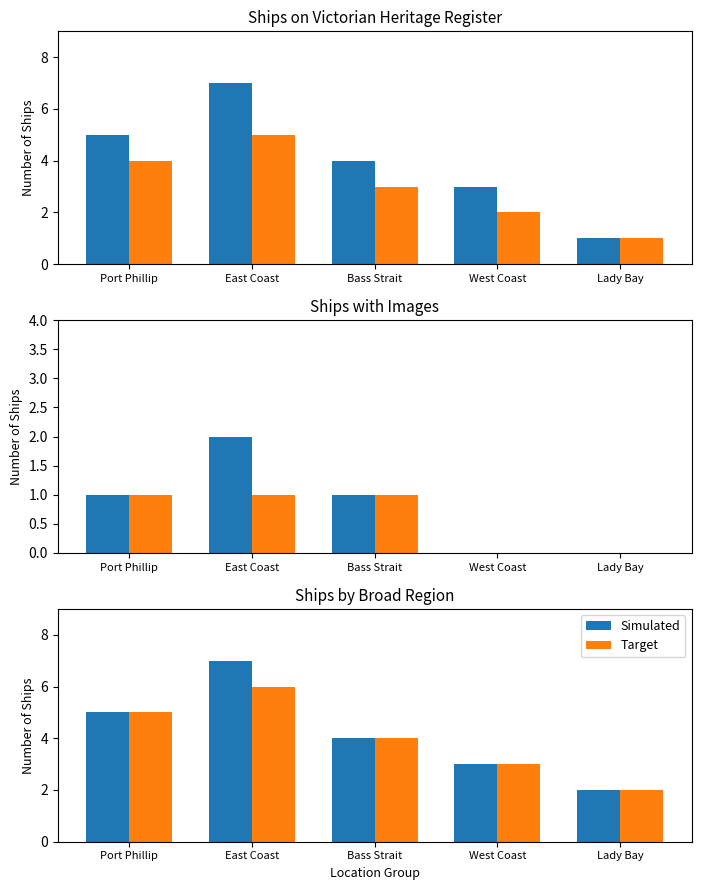

True or false: Simulated has a value of 2 at West Coast.

False